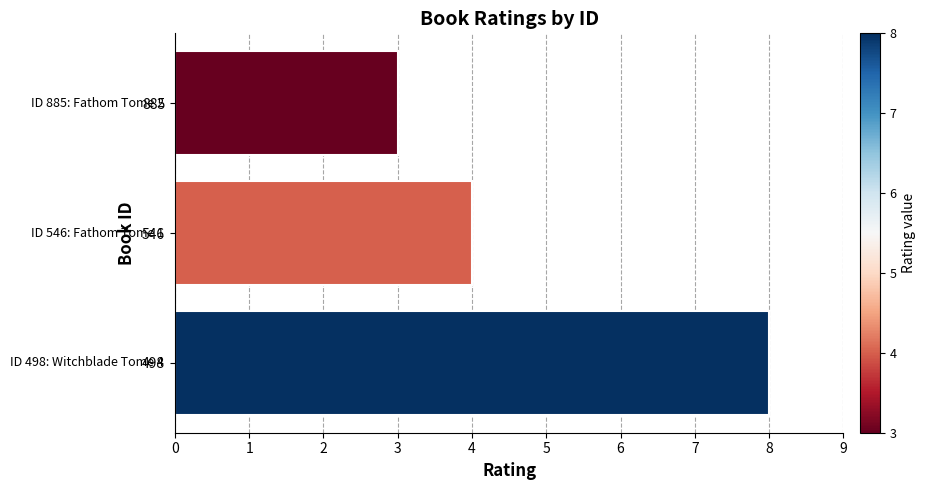

Is it true that the value at 885 is 1?

False